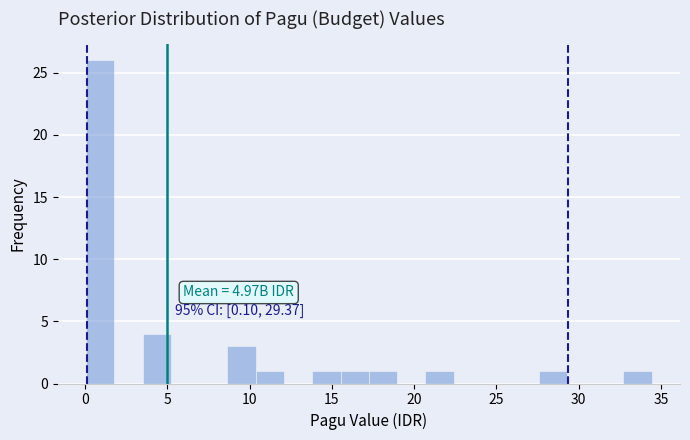

Read against the x-axis, roughly where is the centre of the tallest bar?

1.0